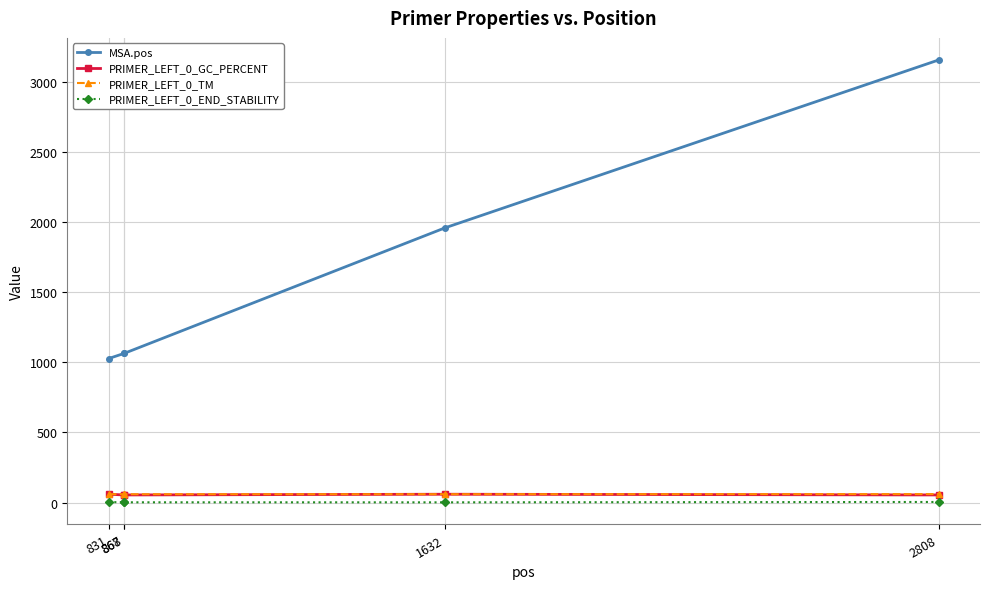

What are all the series names shown in the legend?

MSA.pos, PRIMER_LEFT_0_GC_PERCENT, PRIMER_LEFT_0_TM, PRIMER_LEFT_0_END_STABILITY